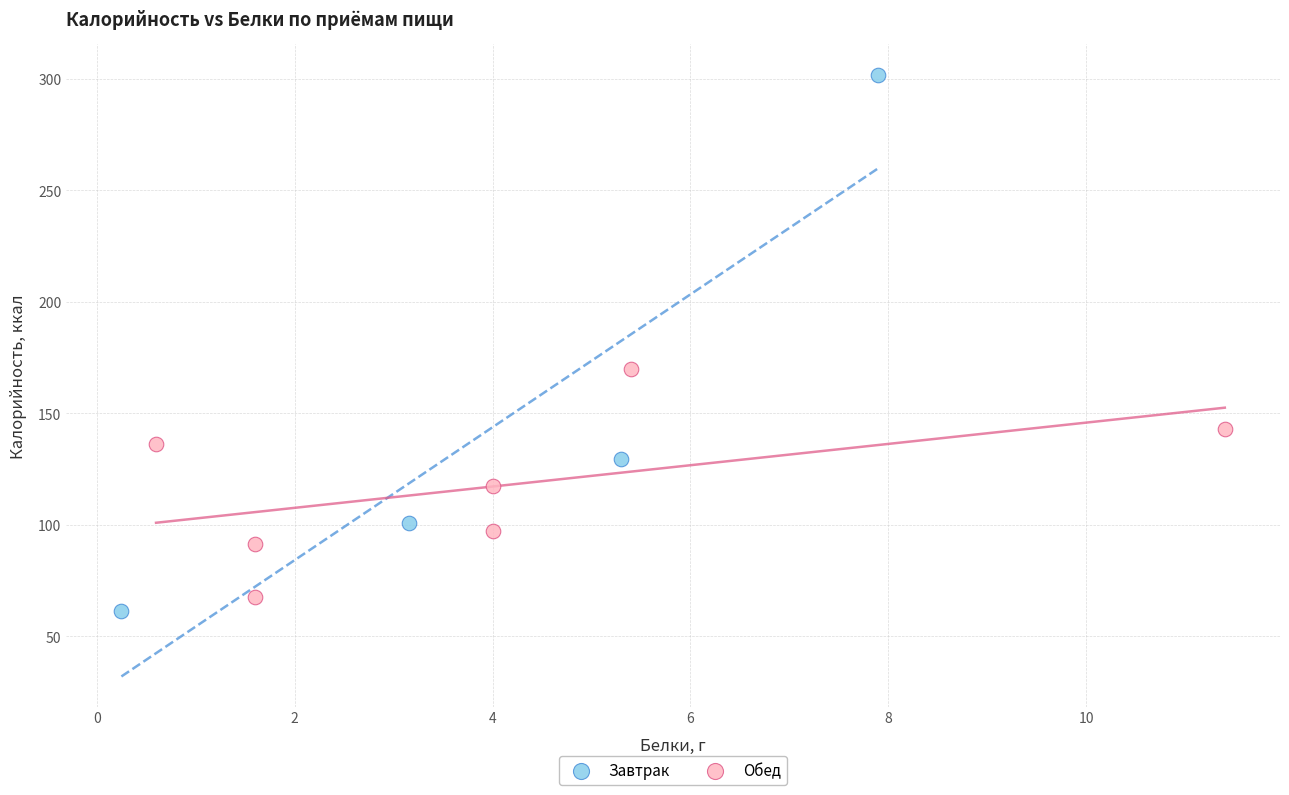

What are all the series names shown in the legend?

Завтрак, Обед